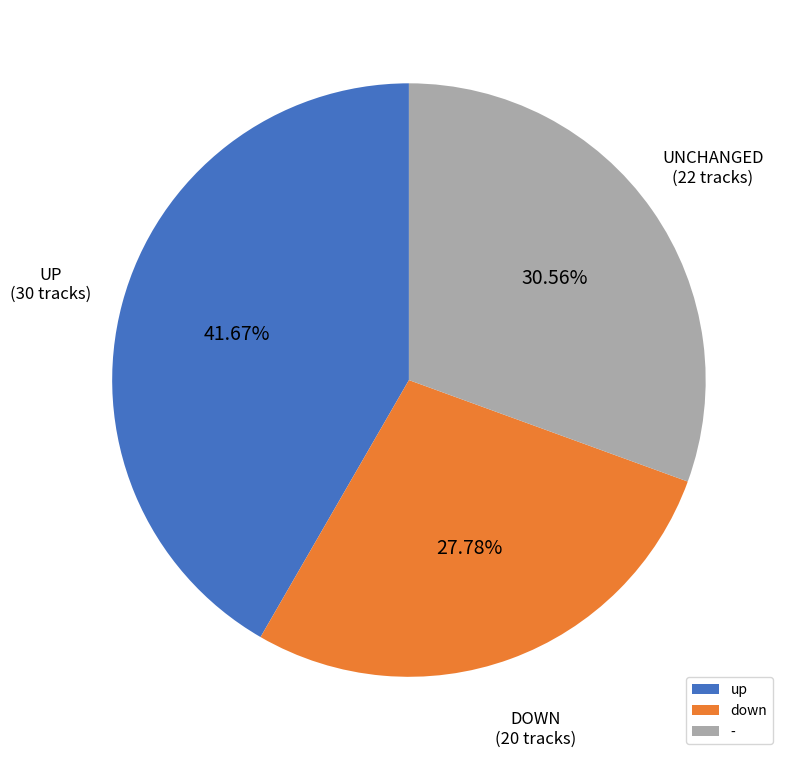

Between - and up, which is larger?

up